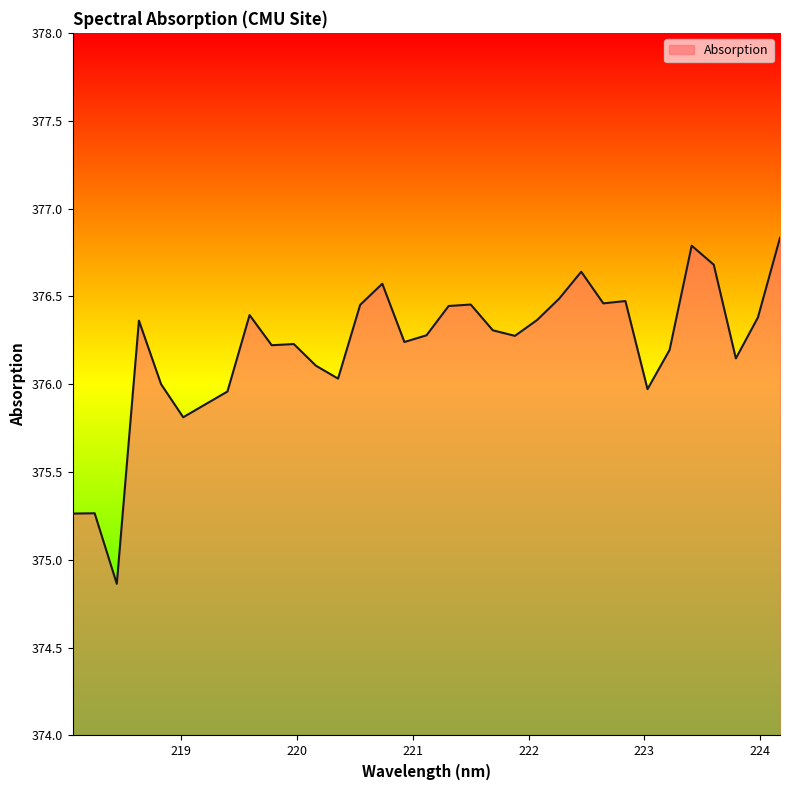

What is the greatest value displayed?

376.8